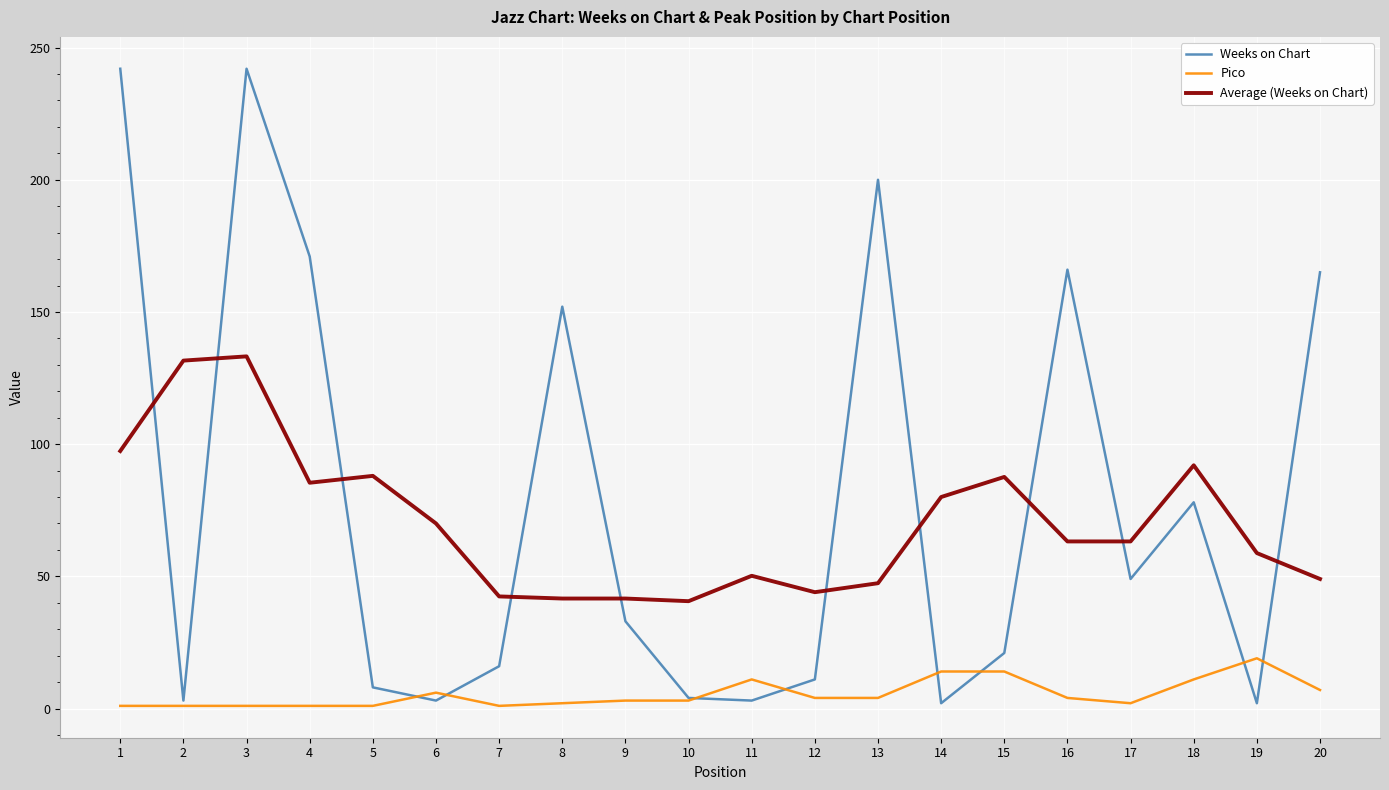

Which series ends up on top after the final intersection of Weeks on Chart and Average (Weeks on Chart)?

Weeks on Chart